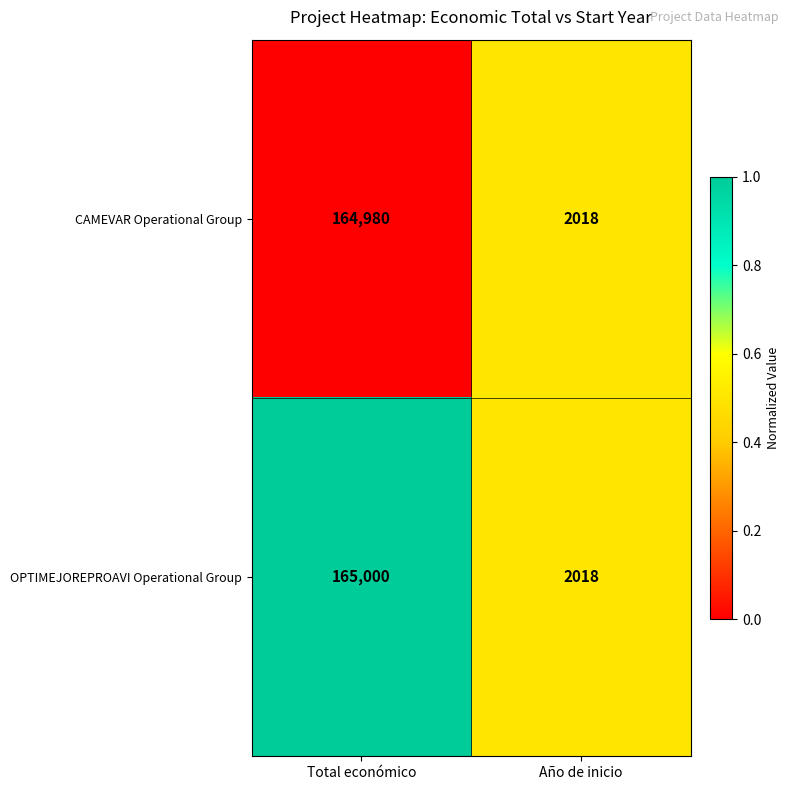

Is it true that OPTIMEJOREPROAVI Operational Group equals 255876 at Total económico?

False